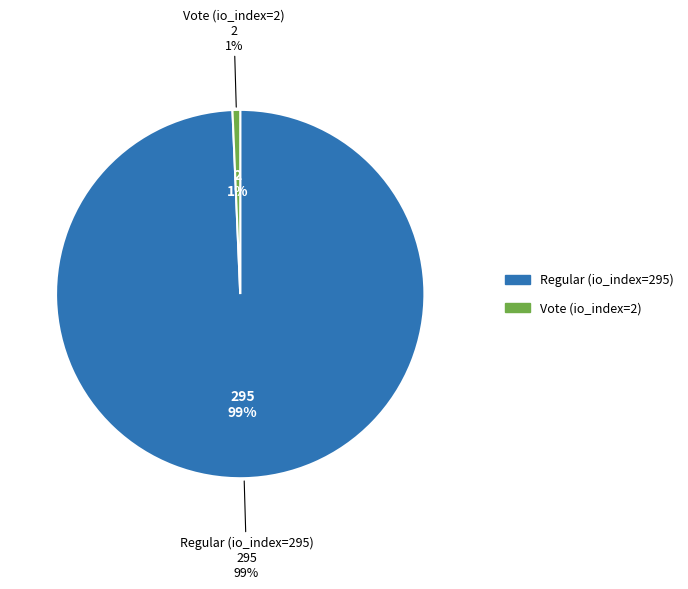

Is it true that Regular (io_index=295) is 99% of the pie?

True